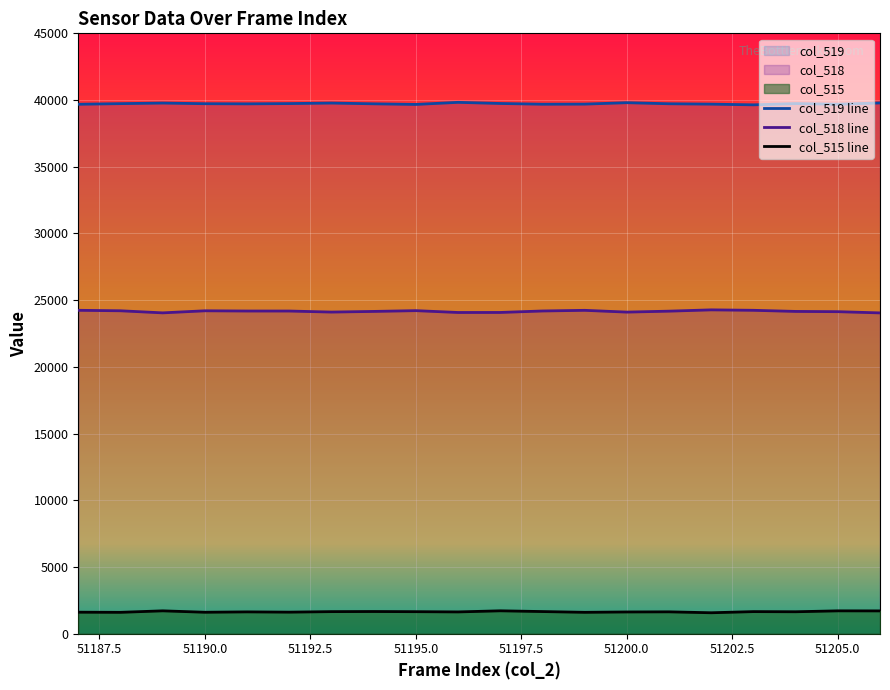

What are all the series names shown in the legend?

col_518, col_519, col_515